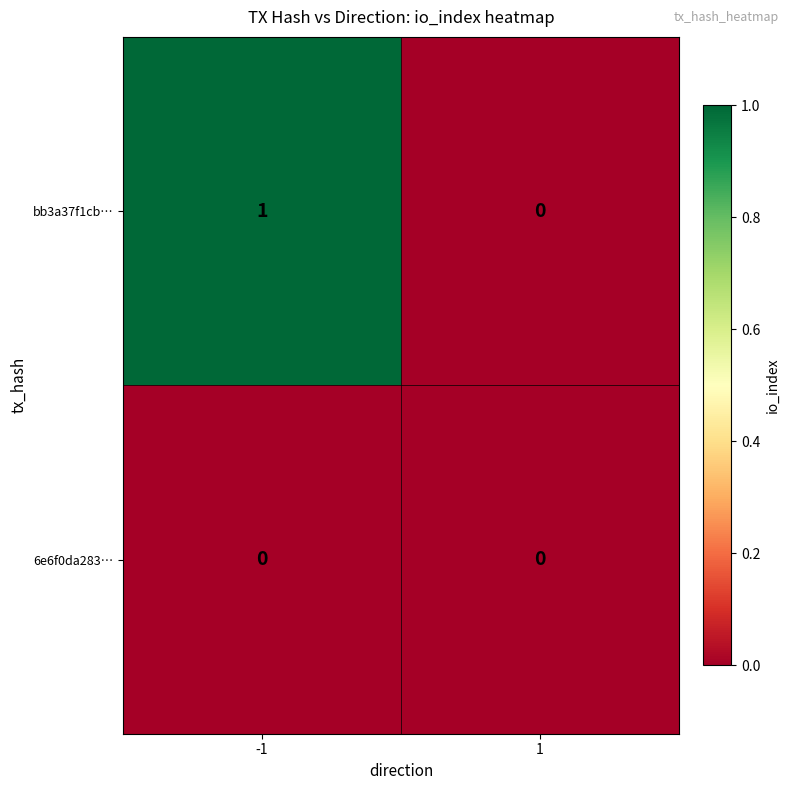

Reading right to left, transcribe all the data shown in this chart.

bb3a37f1cb…: 0	1
6e6f0da283…: 0	0